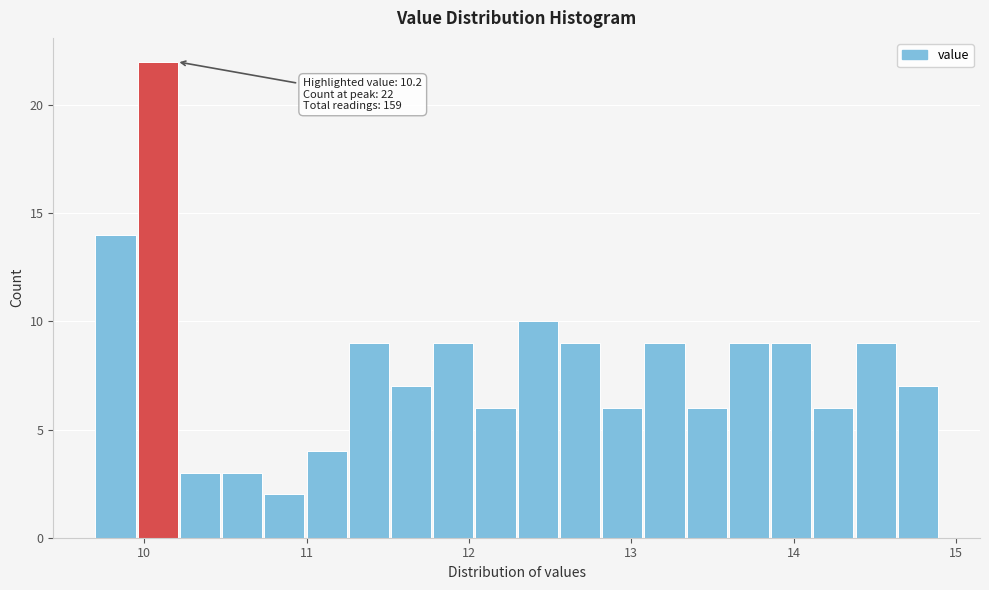

Around what value on the x-axis is the tallest bar? Give the approximate position of its centre, as read against the axis.

10.1